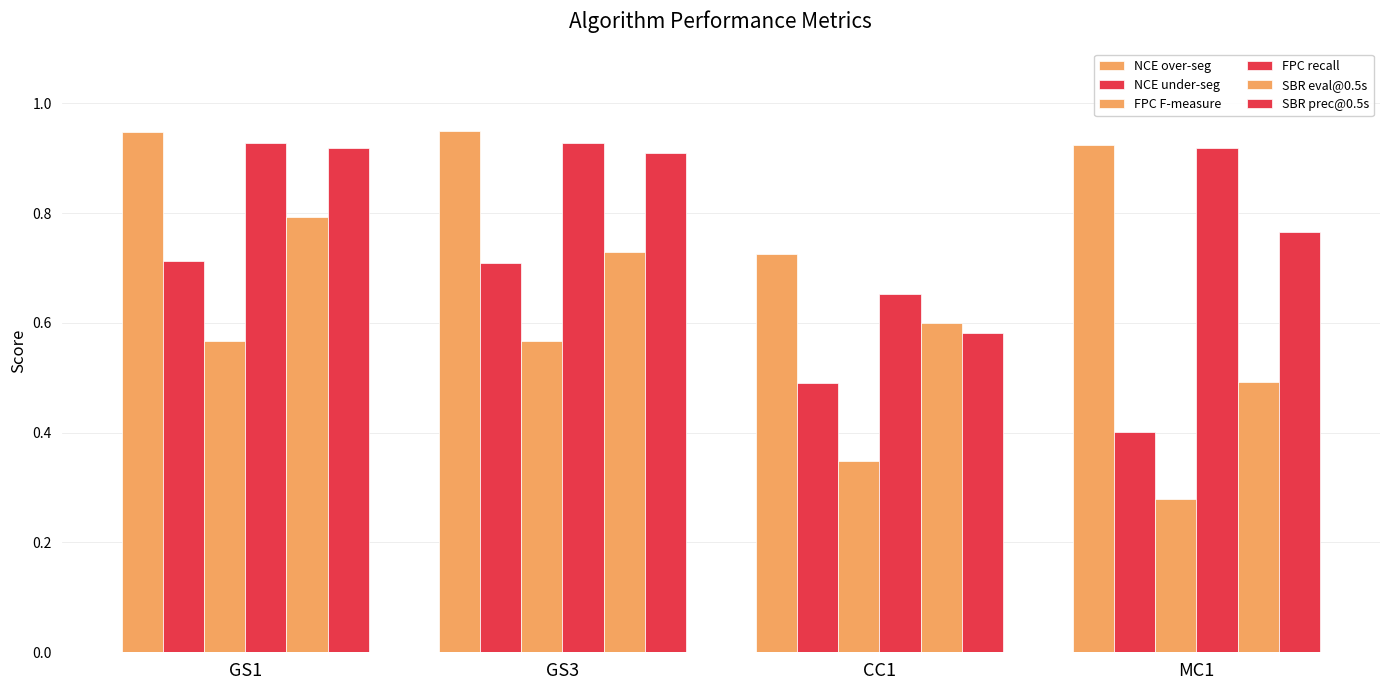

Which has a higher value, MC1 or CC1?

MC1